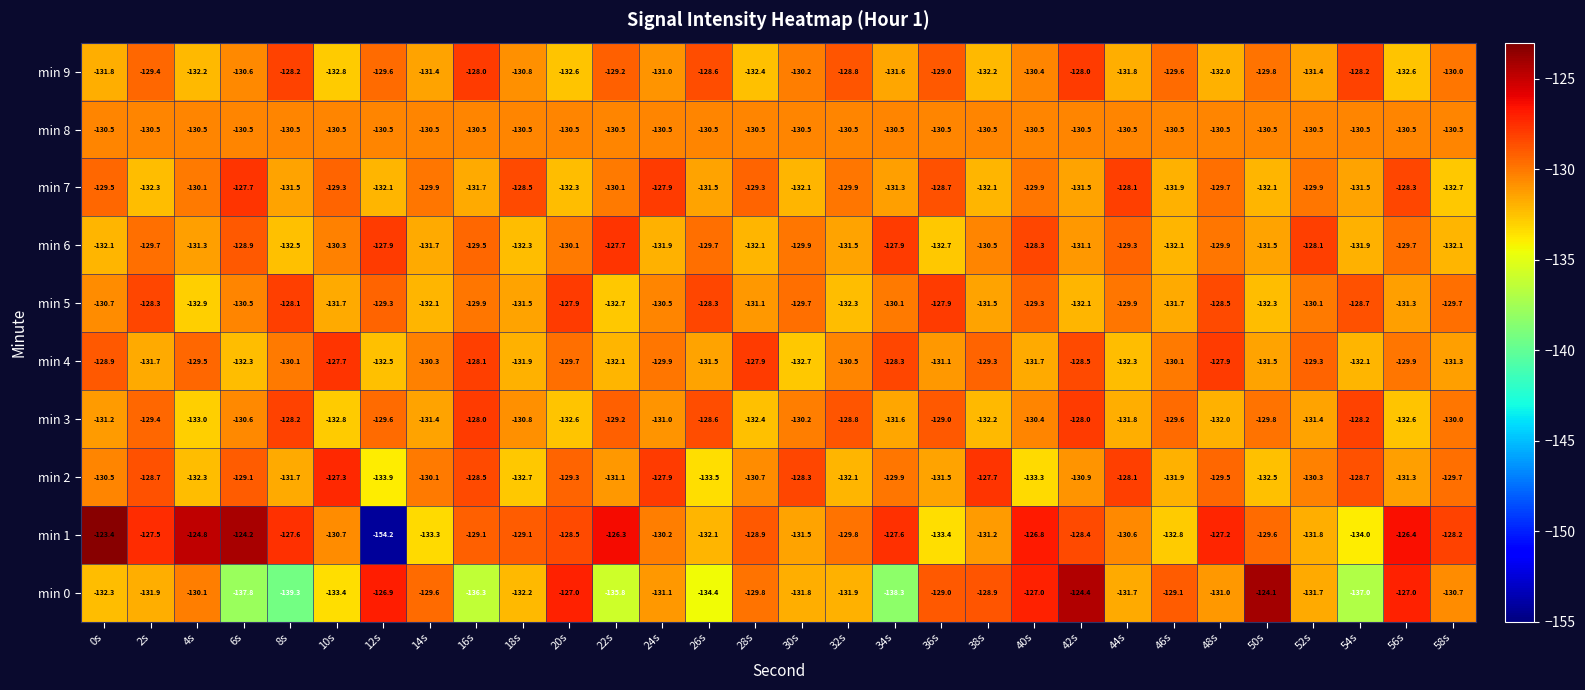

Where is min 3 nearest to the value -130?

58s